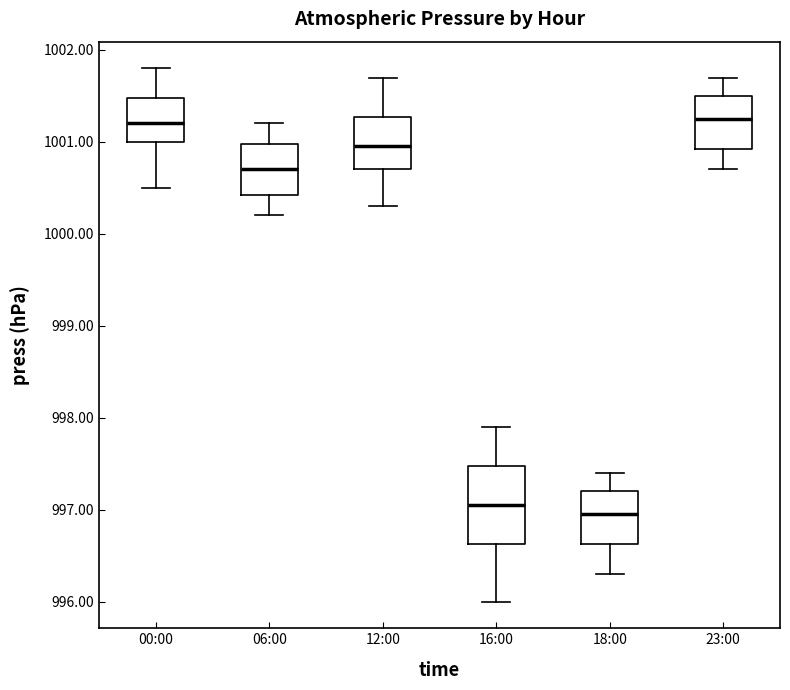

Reading left to right, transcribe this box plot: for each box, give where its median line is, the range the box spans, and where its two whiskers end, as read against the y-axis. The values are not printed on the chart, so give them approximately, as read against the axis.

00:00: median 1001.2, box 1001.0 to 1001.5, whiskers 1000.5 to 1001.8
06:00: median 1000.7, box 1000.4 to 1001.0, whiskers 1000.2 to 1001.2
12:00: median 1001.0, box 1000.7 to 1001.3, whiskers 1000.3 to 1001.7
16:00: median 997.1, box 996.6 to 997.5, whiskers 996.0 to 997.9
18:00: median 997.0, box 996.6 to 997.2, whiskers 996.3 to 997.4
23:00: median 1001.3, box 1000.9 to 1001.5, whiskers 1000.7 to 1001.7